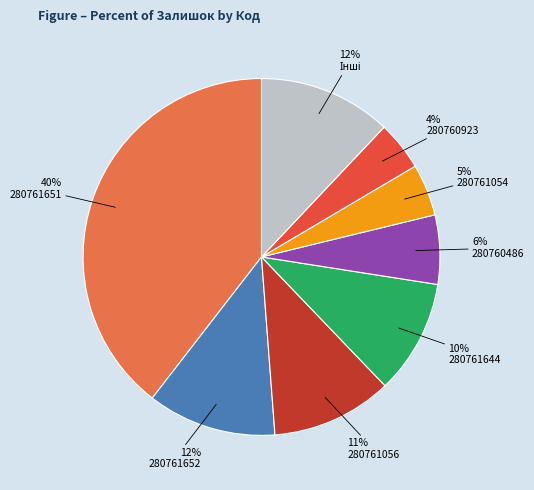

Is it true that 280761652 is 1% of the pie?

False